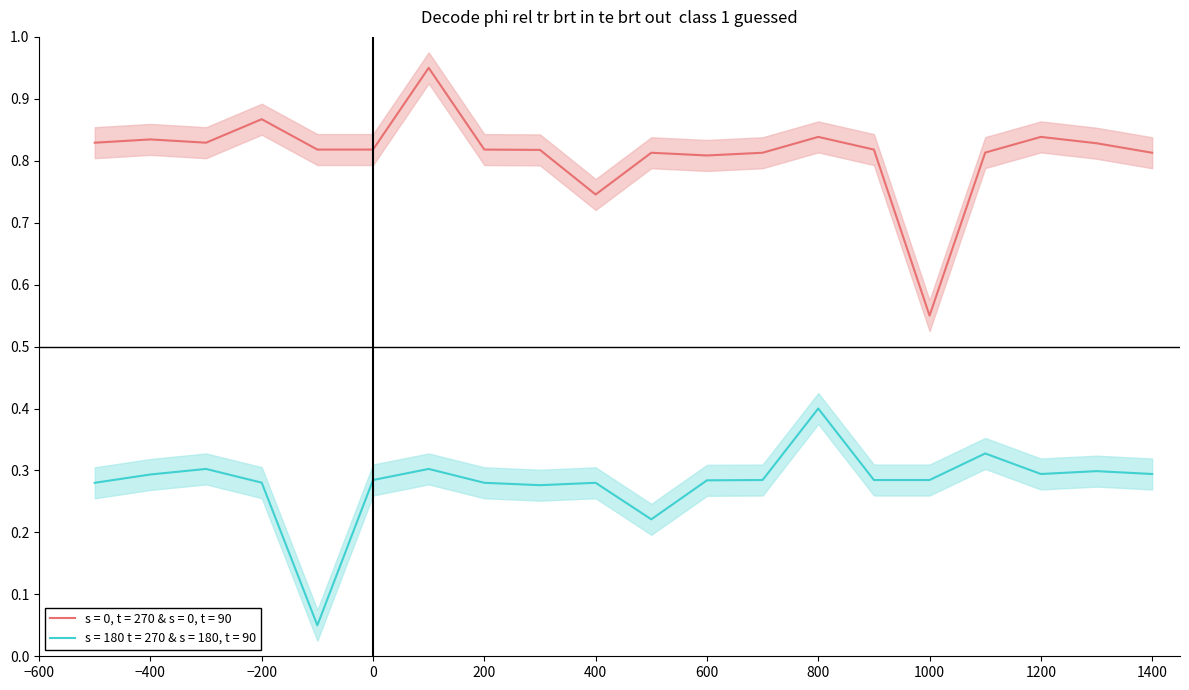

What is the average value?

0.8